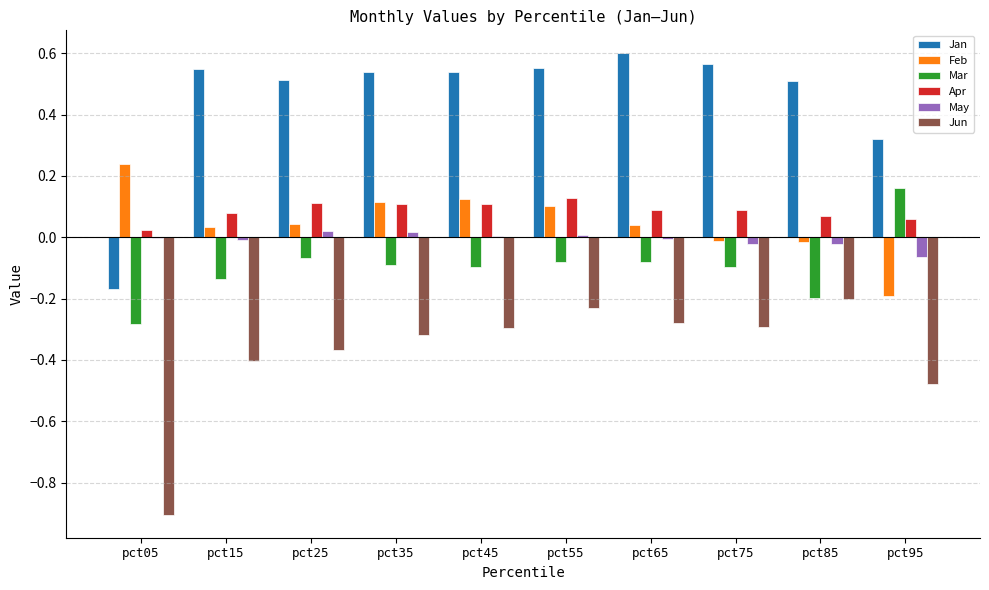

Which series has the largest range (max minus min)?

Jan